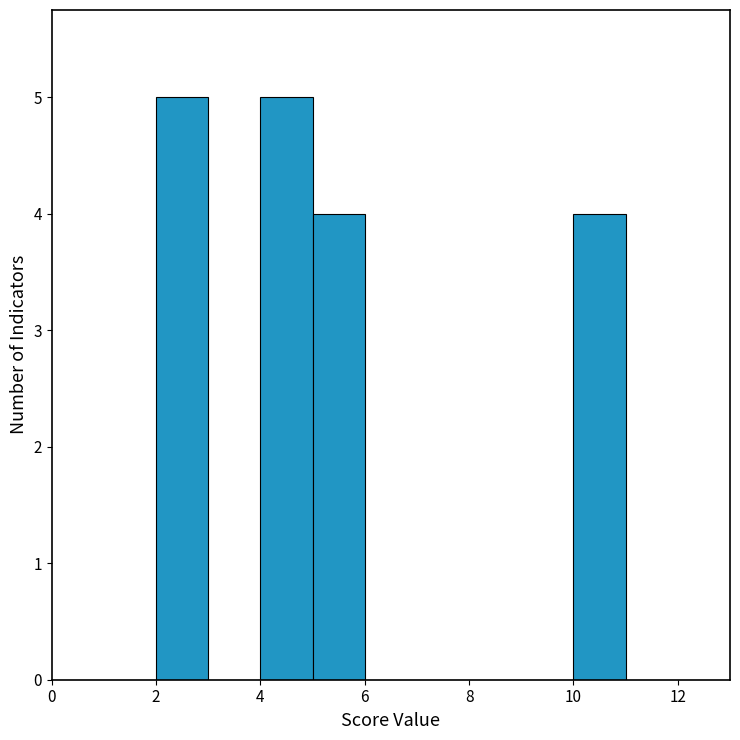

How tall is the bar that spans 2 to 3 on the x-axis? The values are not printed on the chart, so give them approximately, as read against the axis.

5